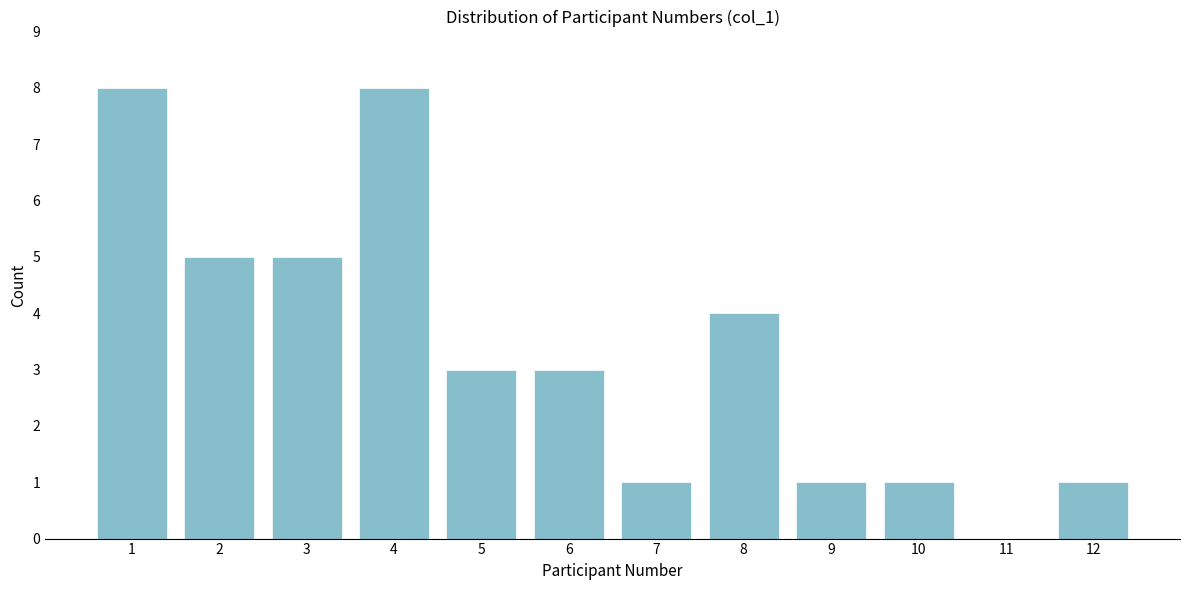

Reading left to right, list all the values displayed in this chart.

1=8	2=5	3=5	4=8	5=3	6=3	7=1	8=4	9=1	10=1	11=0	12=1